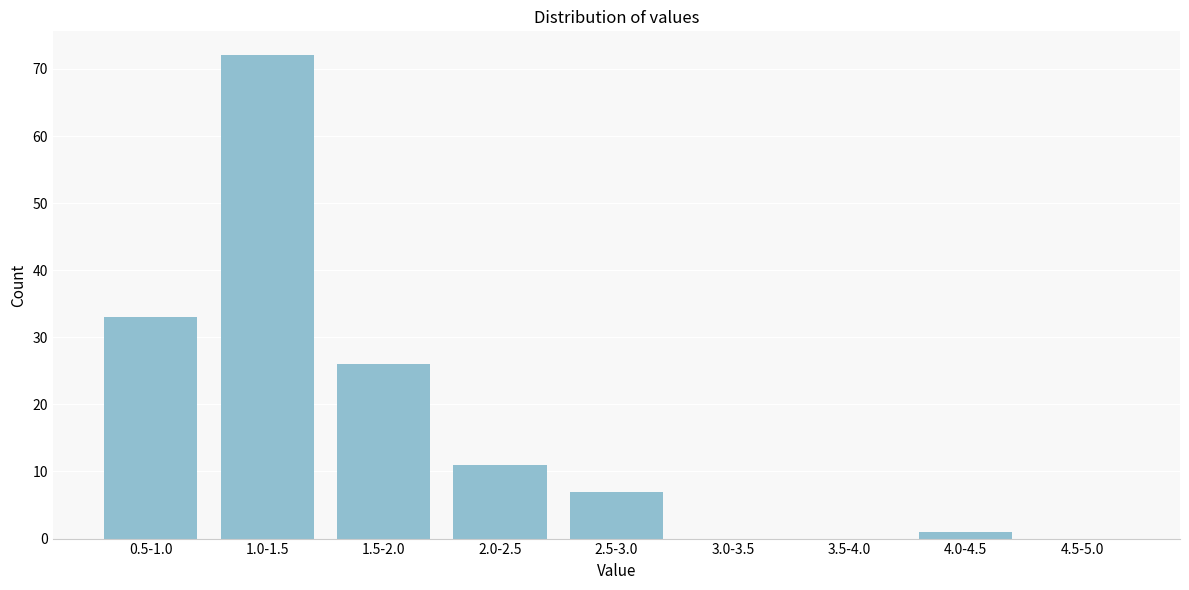

Reading left to right, list all the values displayed in this chart.

0.5-1.0=33	1.0-1.5=72	1.5-2.0=26	2.0-2.5=11	2.5-3.0=7	3.0-3.5=0	3.5-4.0=0	4.0-4.5=1	4.5-5.0=0